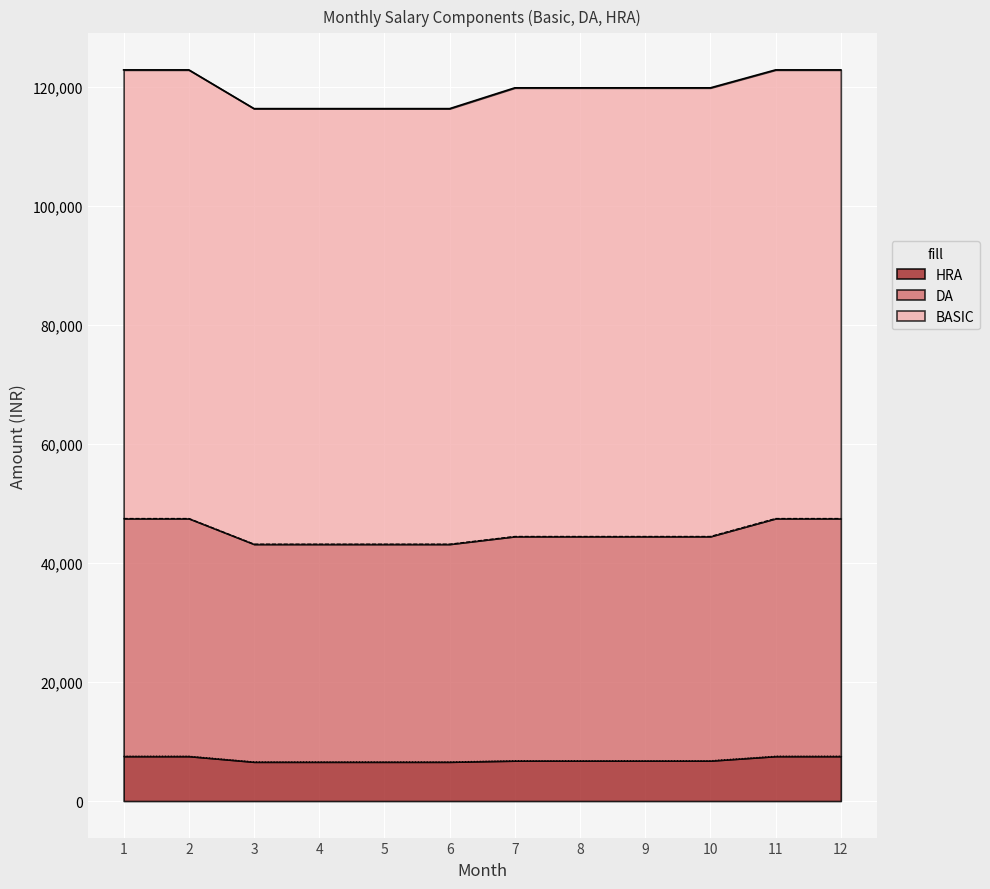

The value of HRA at 6 is 3308. True or false?

False